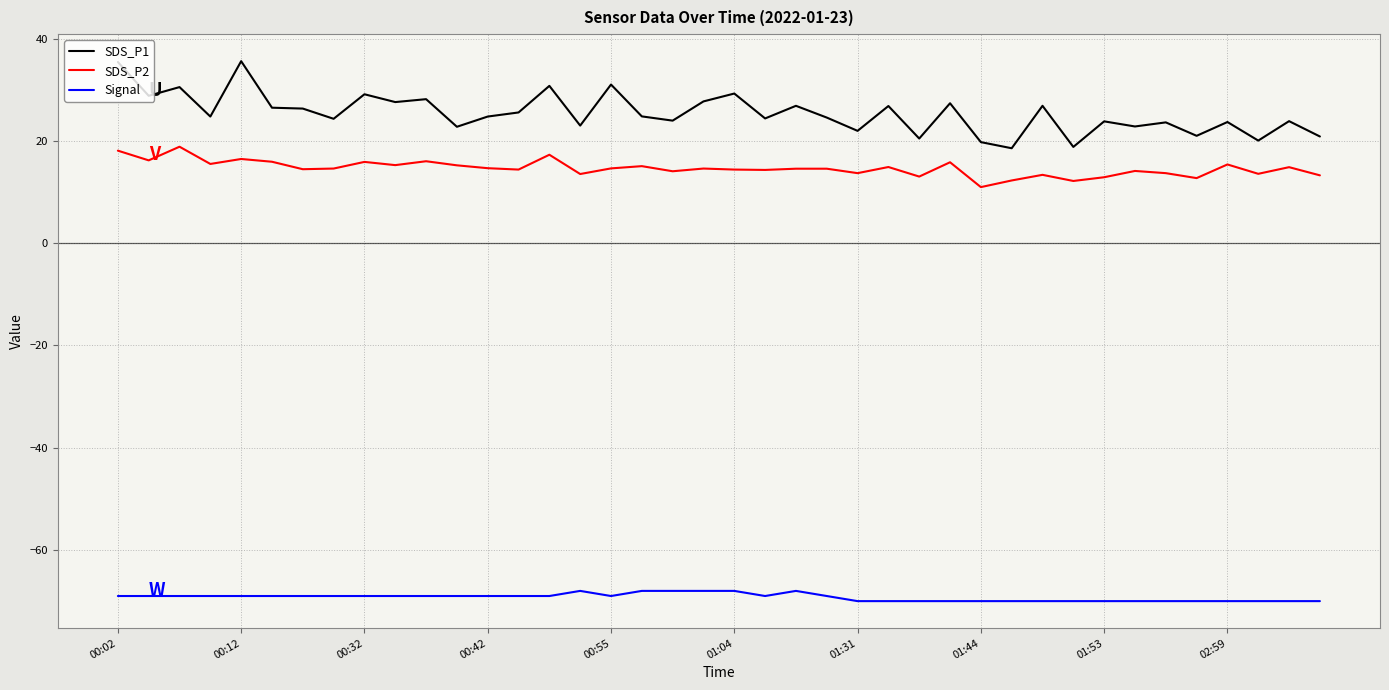

Which series has the largest total across all categories?

SDS_P1